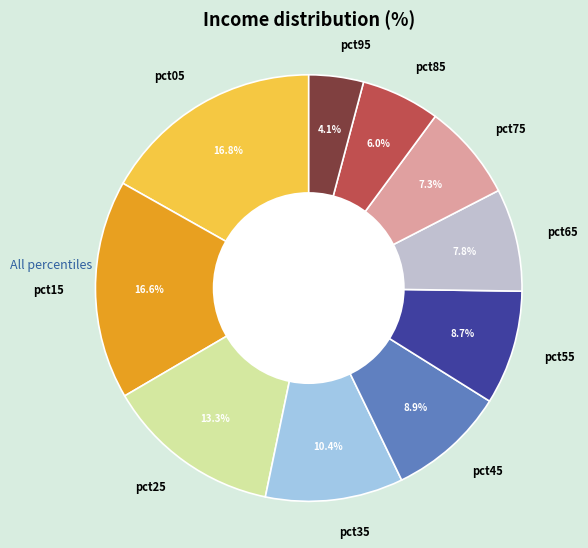

Which has a higher value, pct65 or pct95?

pct65